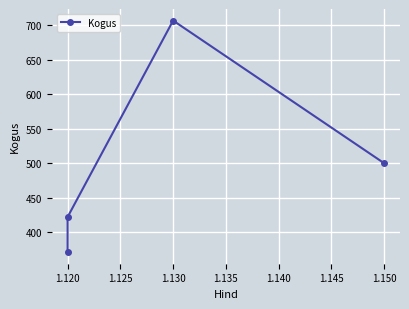

Is it true that the value at 1.120 is 722?

False